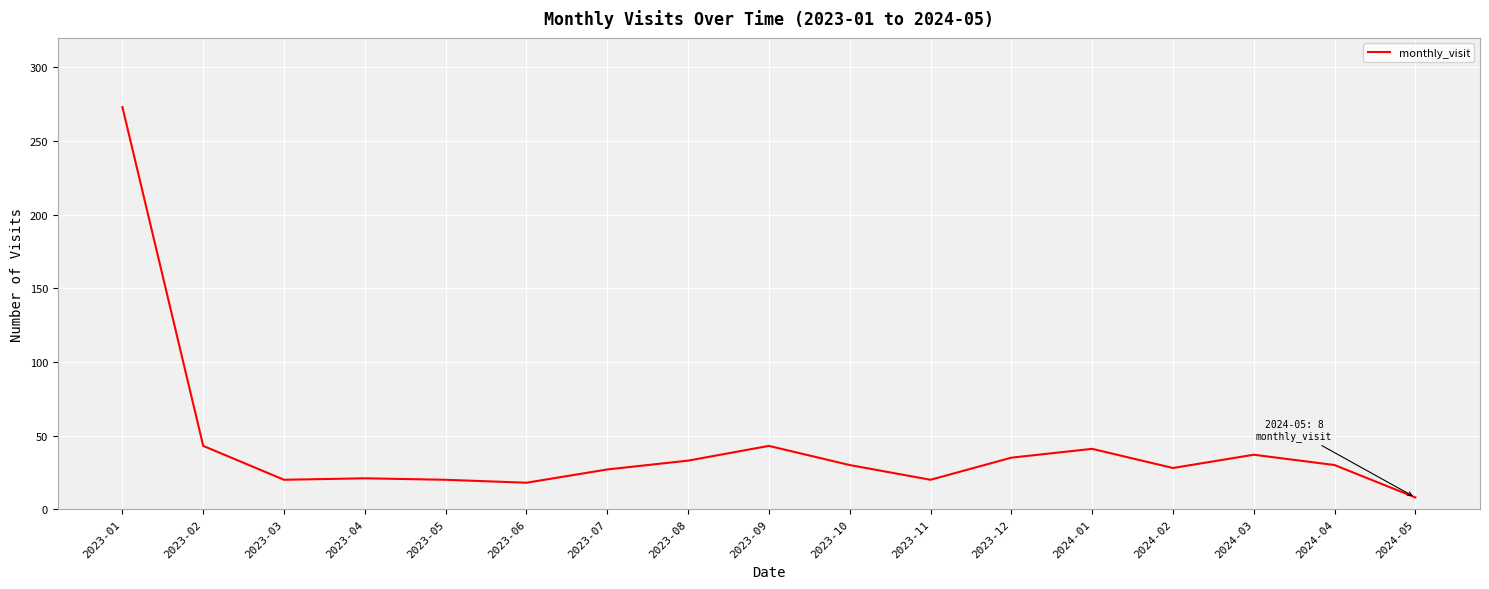

At which label does the data first exceed 30?

2023-01